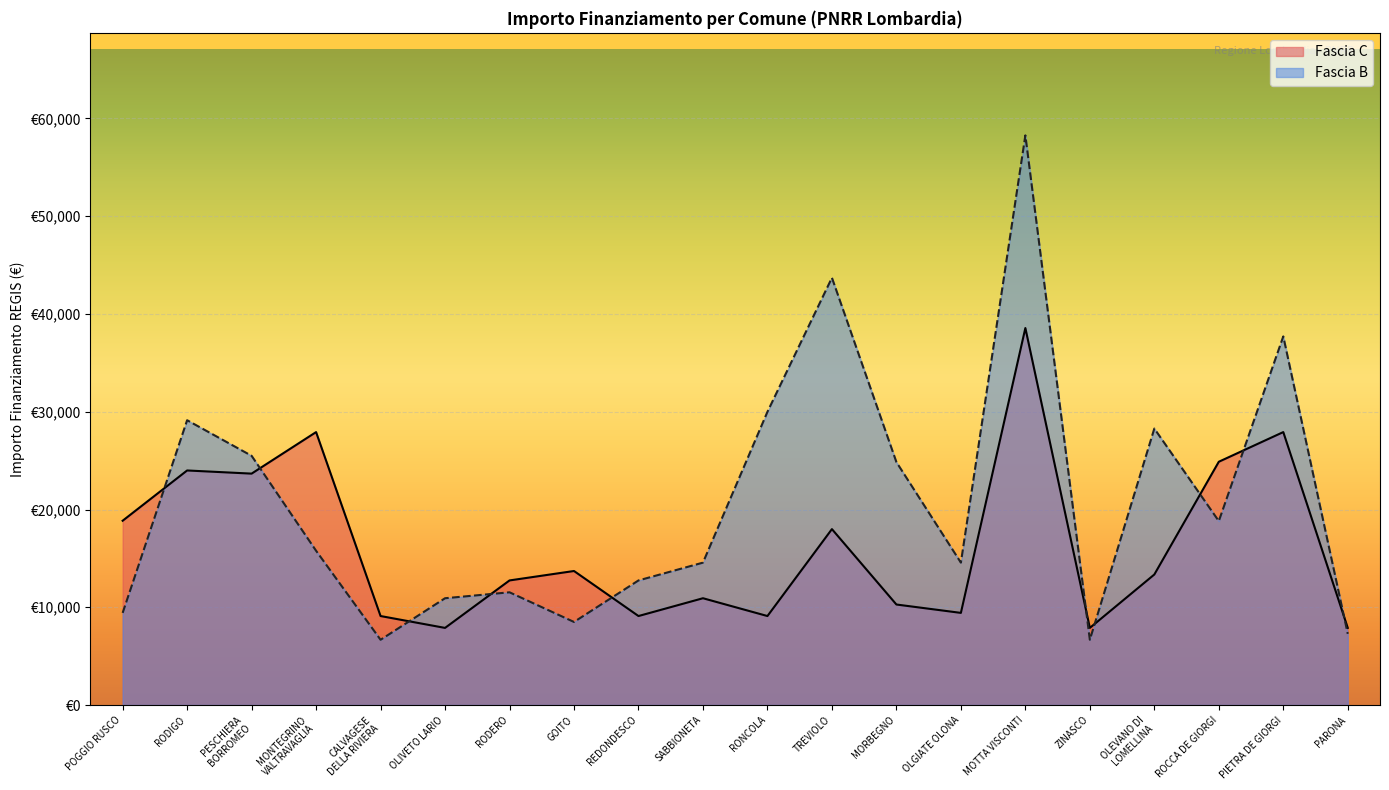

Where is the first local minimum for Fascia C?

PESCHIERA
BORROMEO